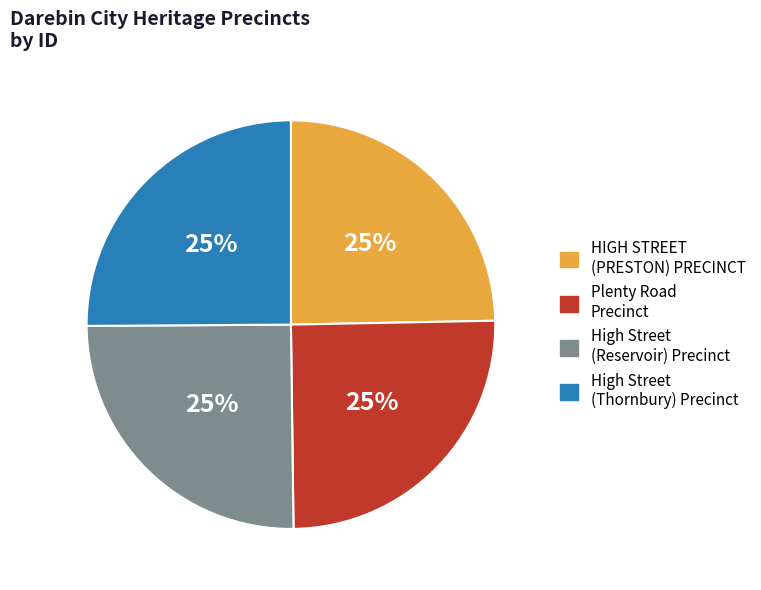

Does High Street (Reservoir) Precinct represent more than half of the total?

No